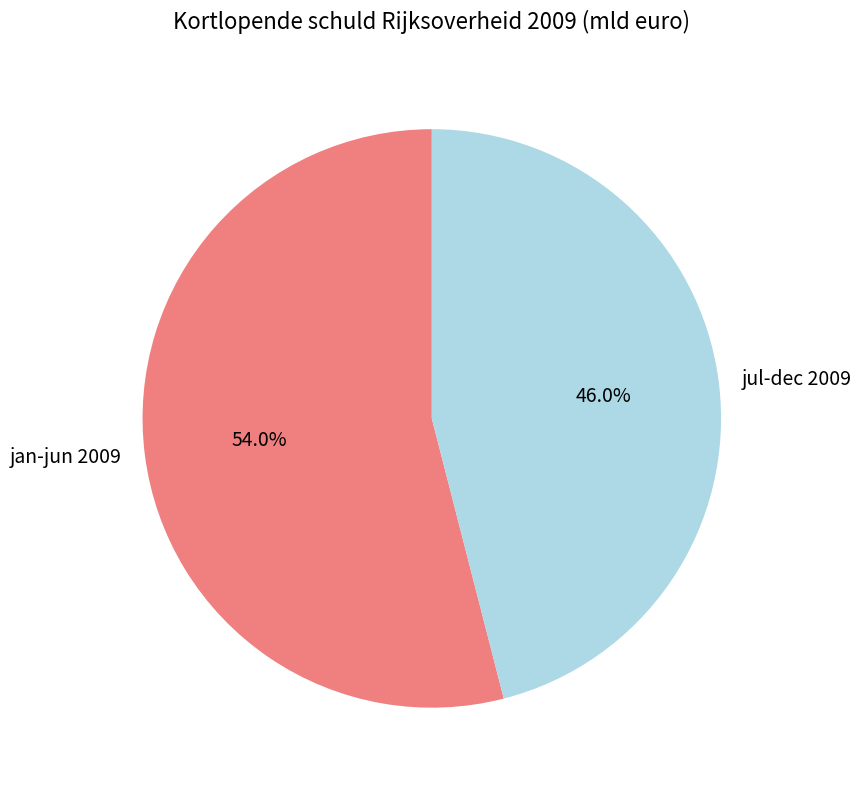

Count the number of slices in the pie.

2